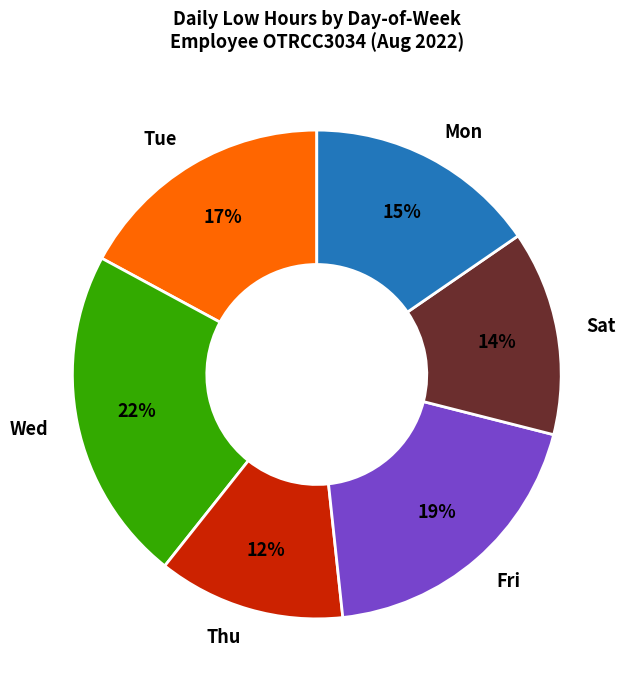

How many segments does this pie chart have?

6